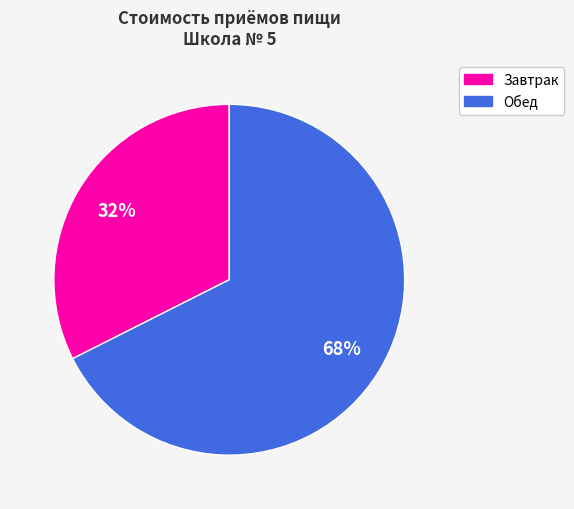

To the nearest percent, what is the average slice percentage?

50%